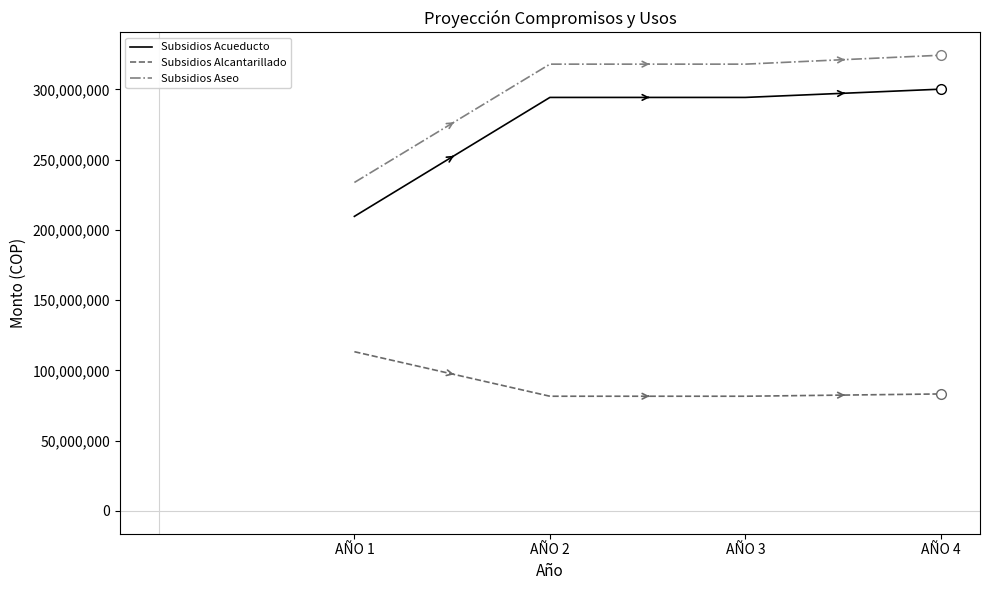

What is the maximum value shown in the chart?

324386364